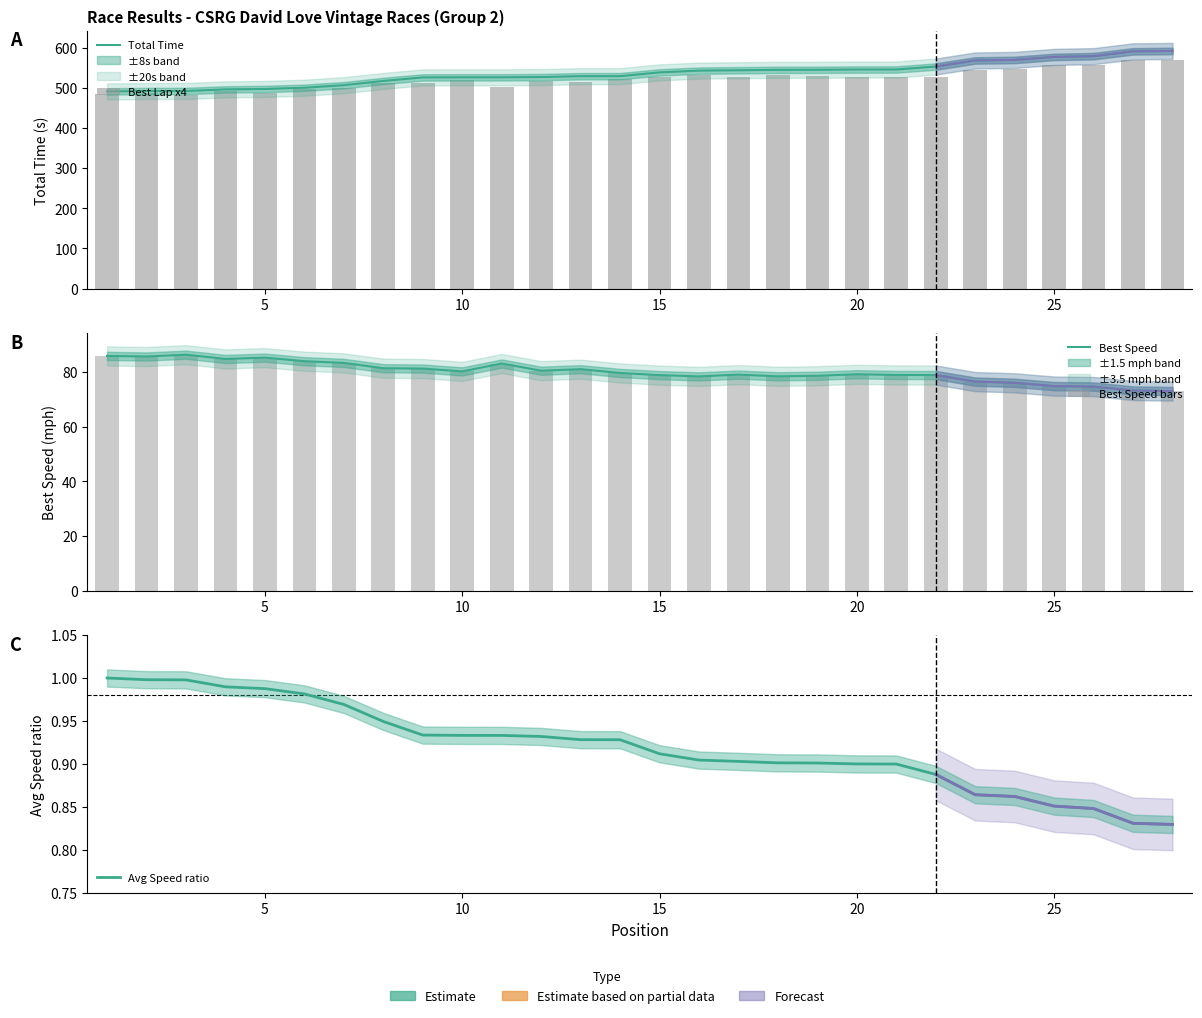

What is the average value of the Best Speed series?

80.0